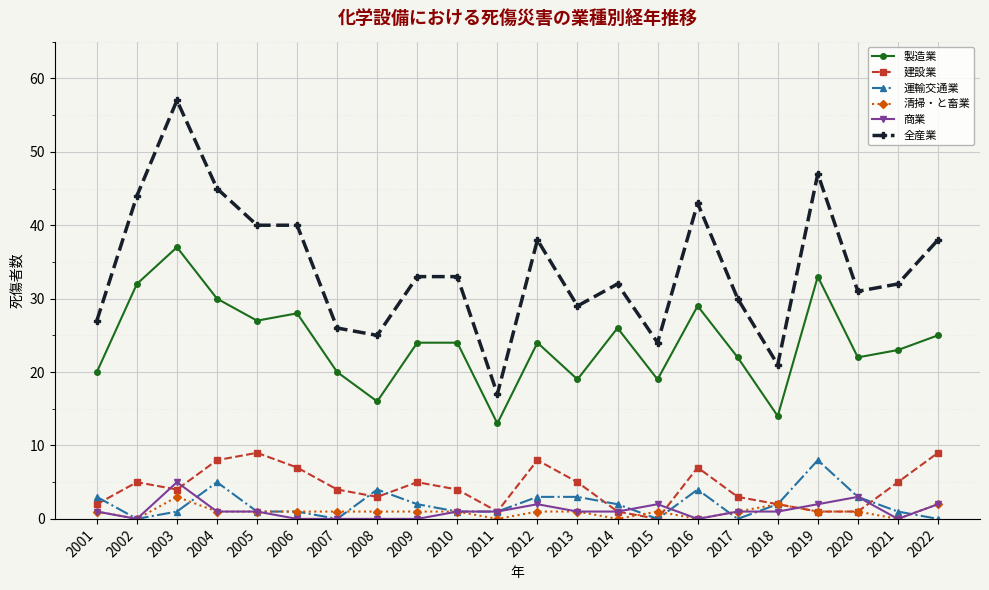

True or false: 製造業 and 清掃・と畜業 intersect in this chart.

False